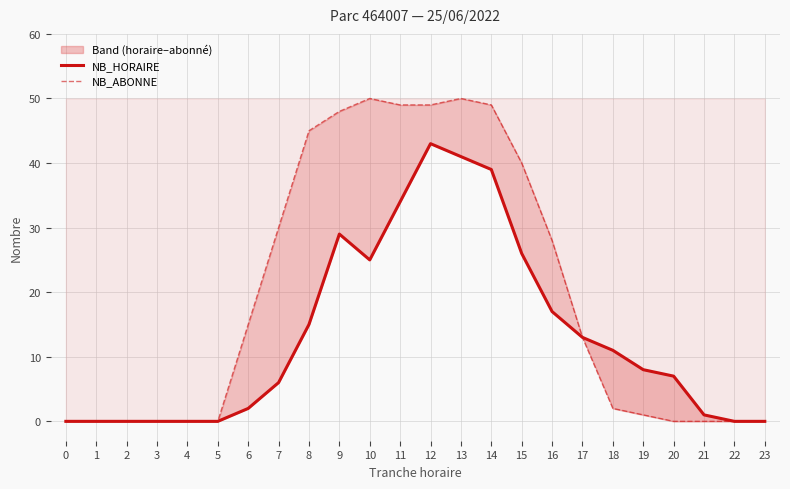

Reading left to right, extract all data points from this chart.

NB_HORAIRE: 0	0	0	0	0	0	2	6	15	29	25	34	43	41	39	26	17	13	11	8	7	1	0	0
NB_ABONNE: 0	0	0	0	0	0	15	30	45	48	50	49	49	50	49	40	28	13	2	1	0	0	0	0